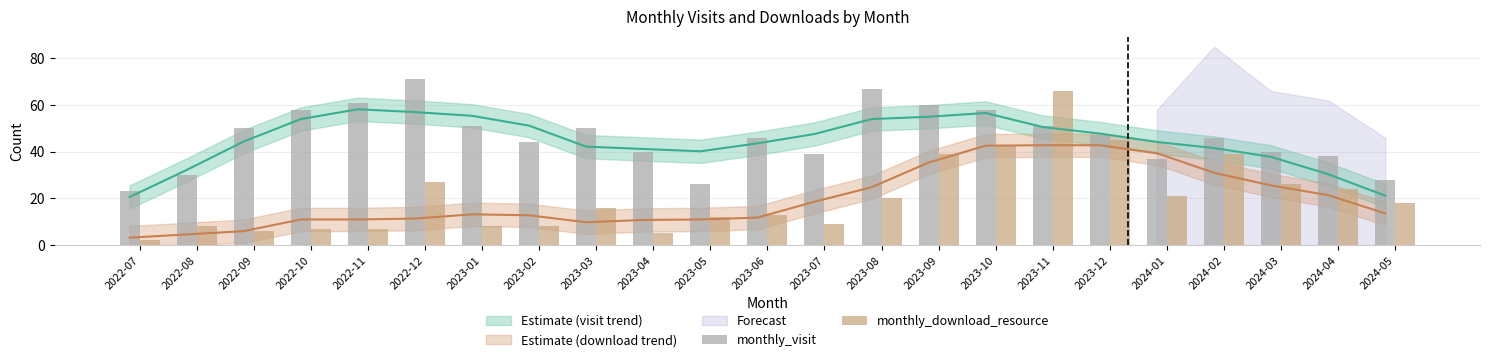

What position from the left is 2023-12?

18